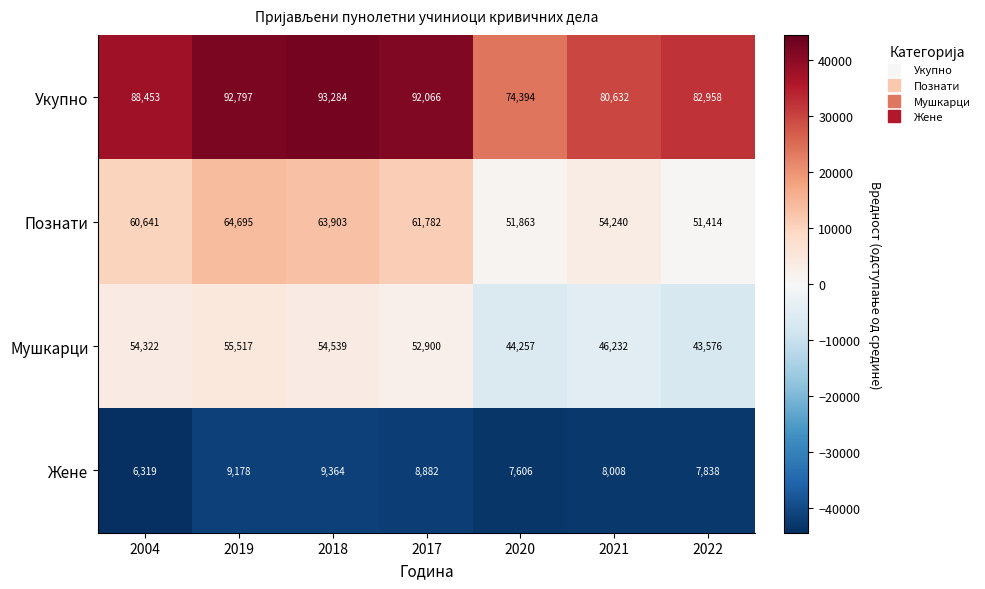

What is the total value across all series at 2018?

221090